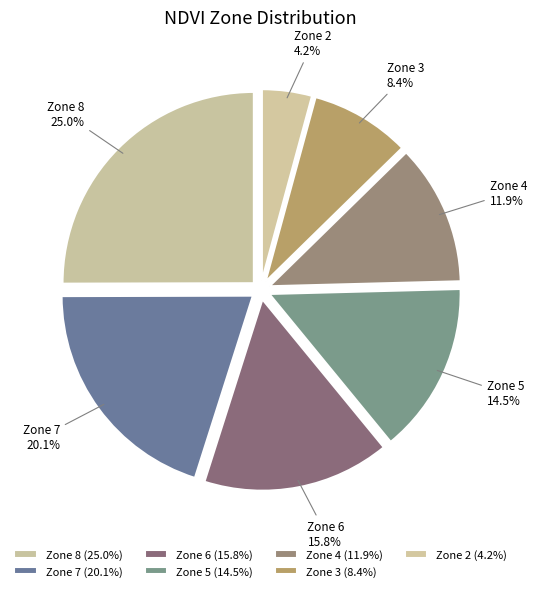

Rank the categories by value from lowest to highest.

Zone 2, Zone 3, Zone 4, Zone 5, Zone 6, Zone 7, Zone 8